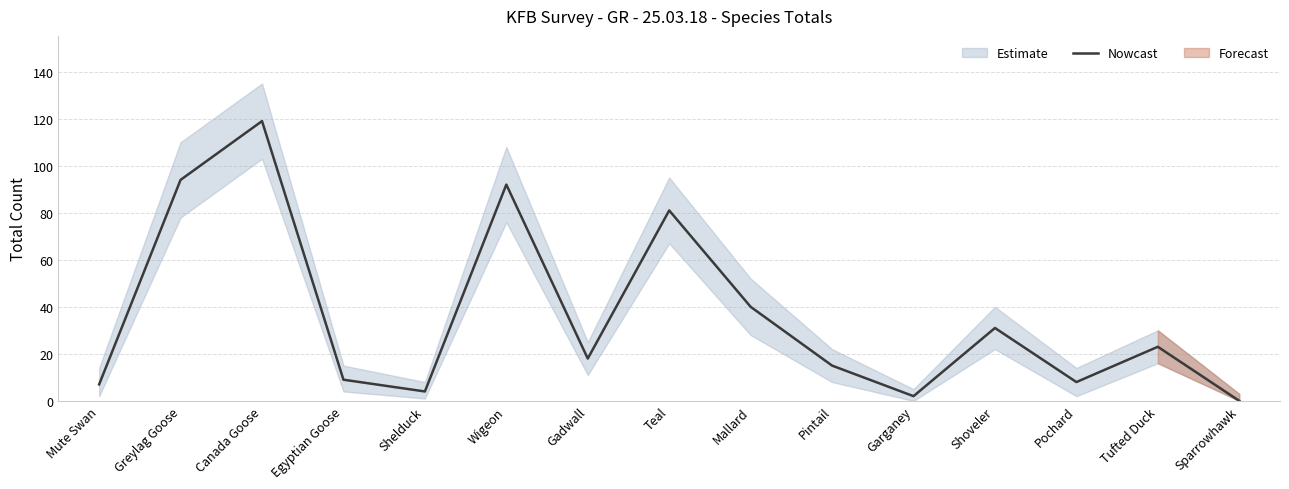

What is the label of the 9th point from the right?

Gadwall